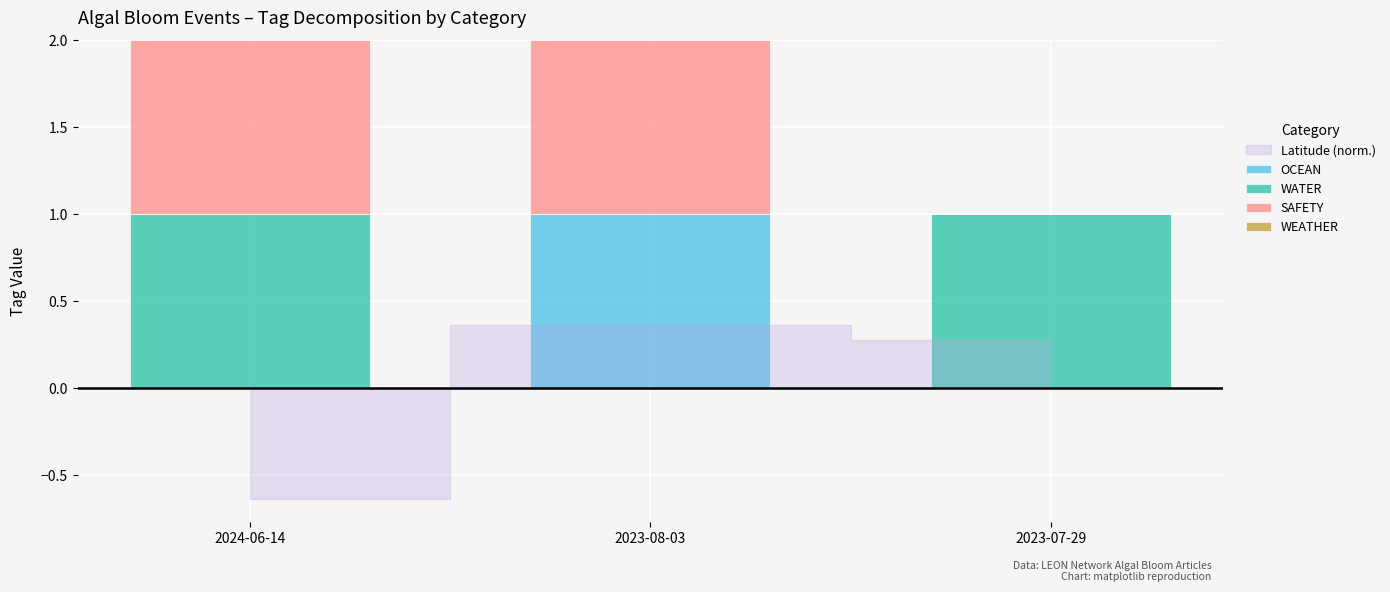

At which label does OCEAN reach its peak?

2023-08-03